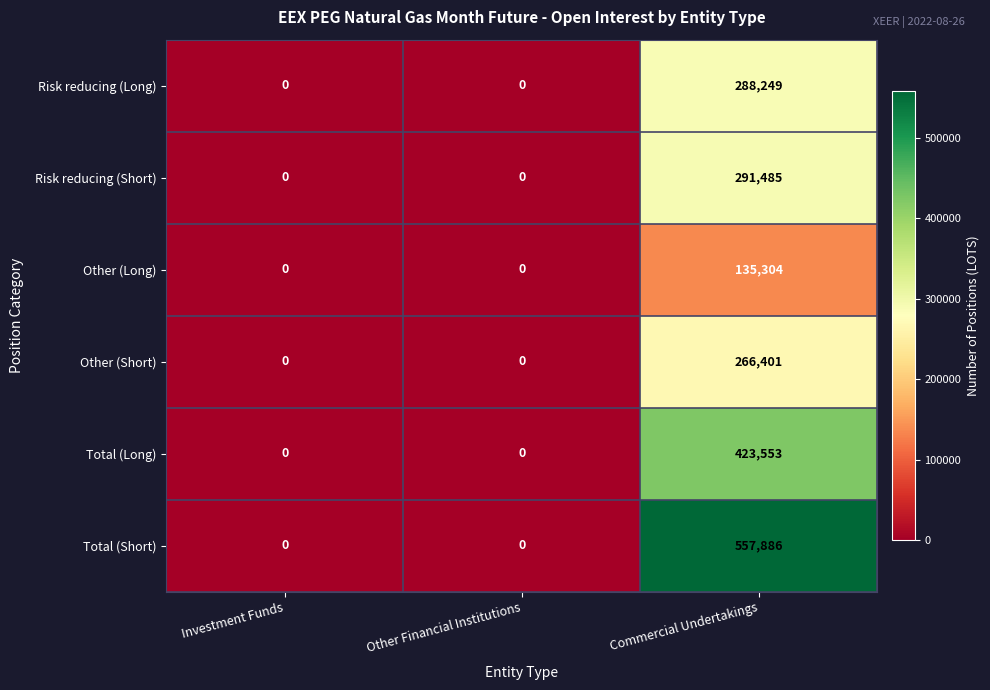

Rank the series at Commercial Undertakings from highest to lowest value.

Total (Short), Total (Long), Risk reducing (Short), Risk reducing (Long), Other (Short), Other (Long)